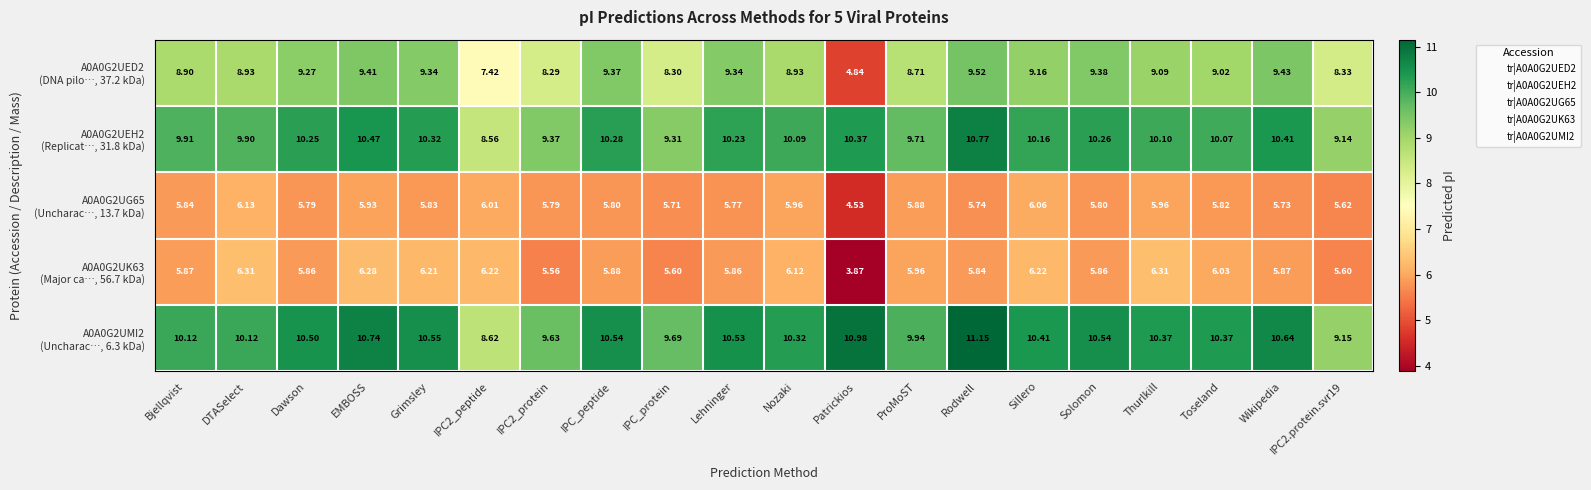

At which category is the sum across all series the highest?

Rodwell